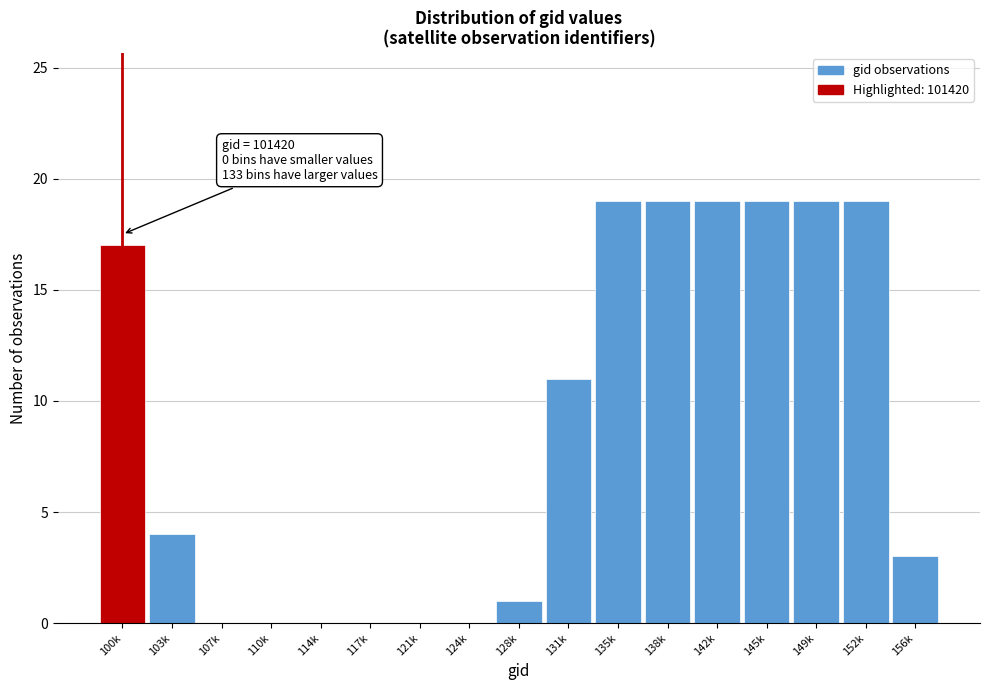

Reading left to right, what are all the values shown in this chart?

100k=17	103k=4	107k=0	110k=0	114k=0	117k=0	121k=0	124k=0	128k=1	131k=11	135k=19	138k=19	142k=19	145k=19	149k=19	152k=19	156k=3